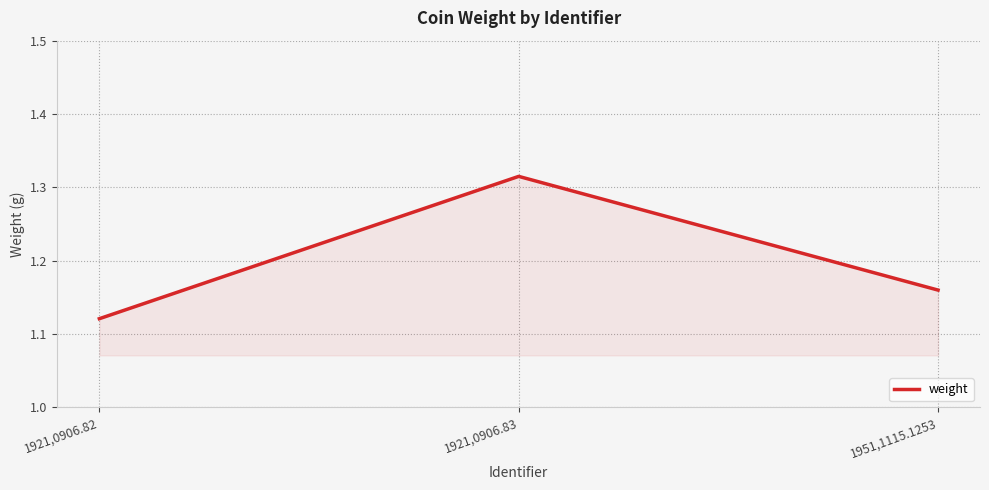

Approximately how many times larger is the value at 1921,0906.82 compared to 1921,0906.83?

0.9